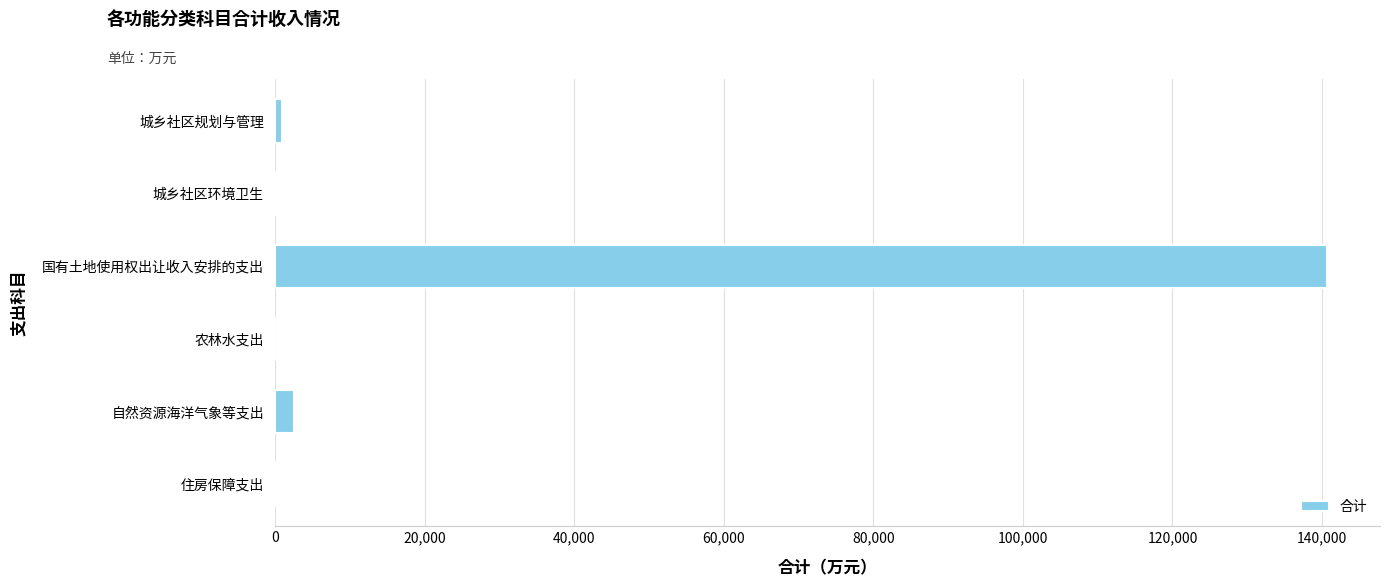

At which label is the value closest to 70375?

自然资源海洋气象等支出